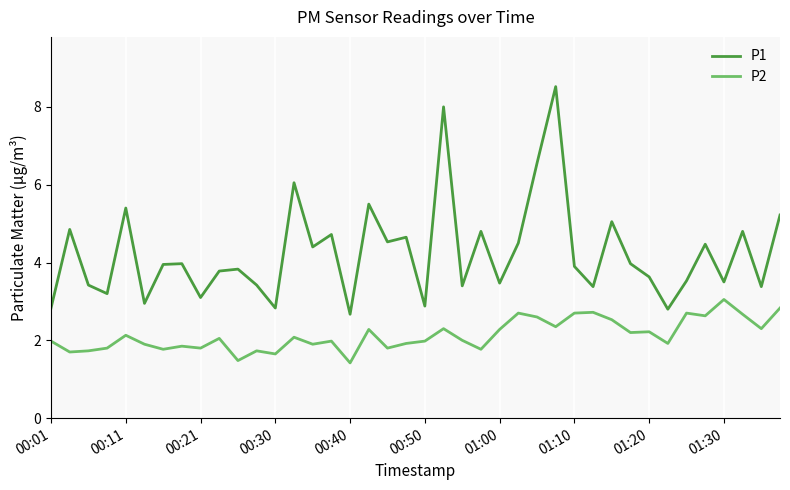

Does the chart have visible grid lines?

Yes